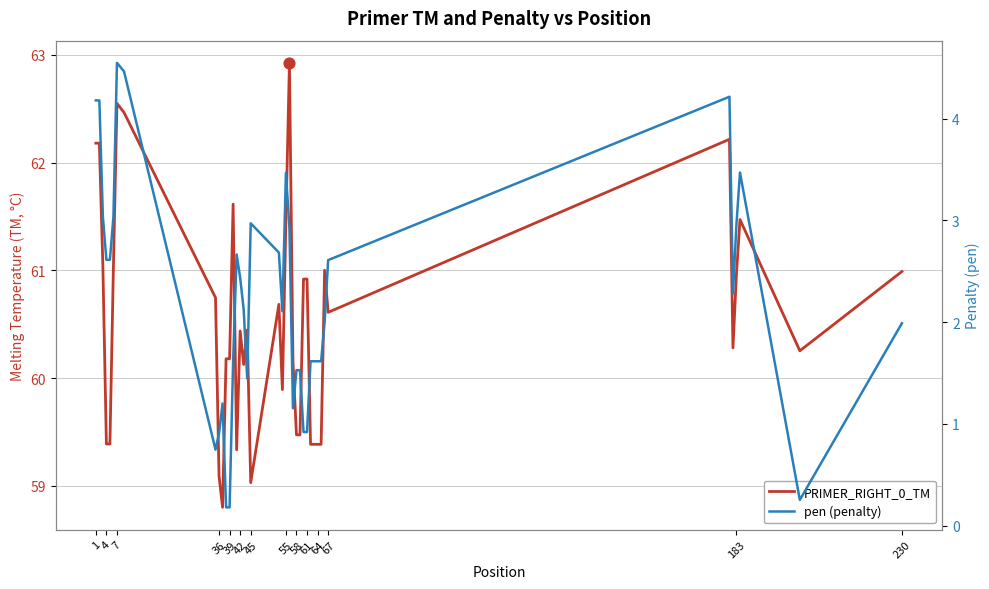

What are all the series names shown in the legend?

PRIMER_RIGHT_0_TM, pen (penalty)